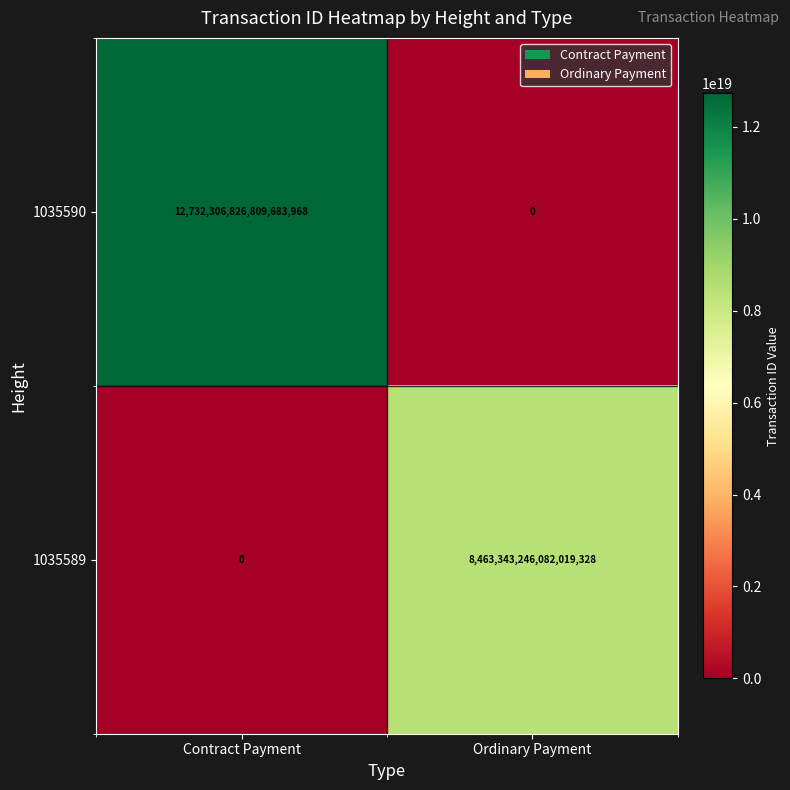

Which series has the largest total across all categories?

1035590